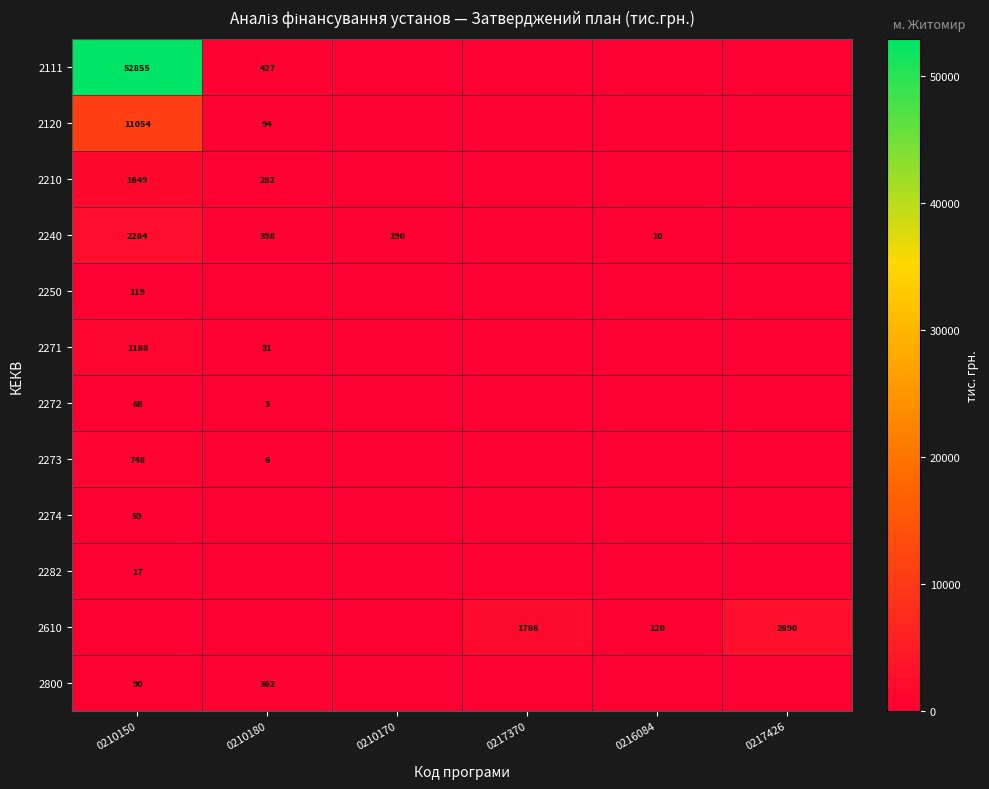

True or false: 2111 has a value of 248 at 0210180.

False